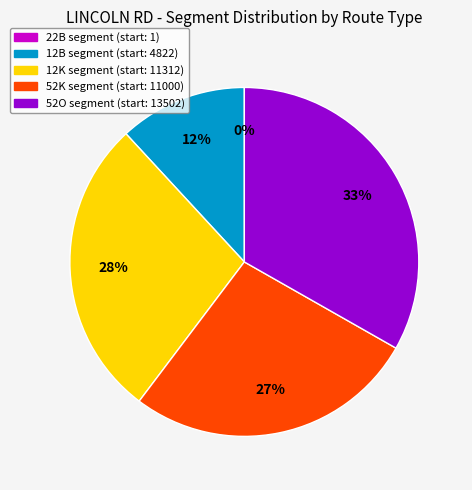

To the nearest percent, what is the average slice percentage?

20%